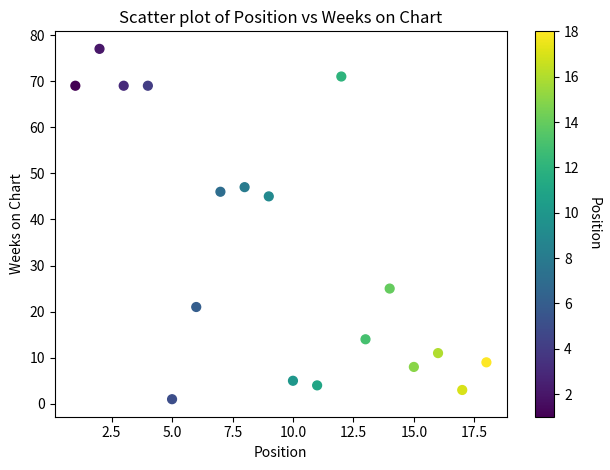

What is the range of Y values (max minus min)?

76